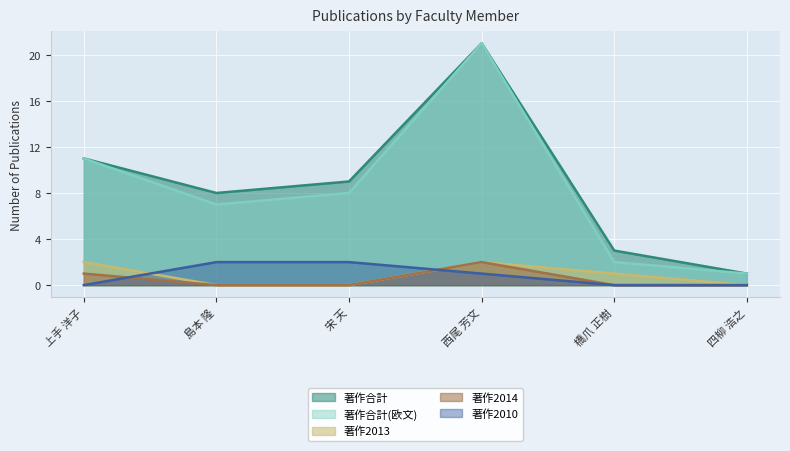

How many lines are shown in the chart?

5